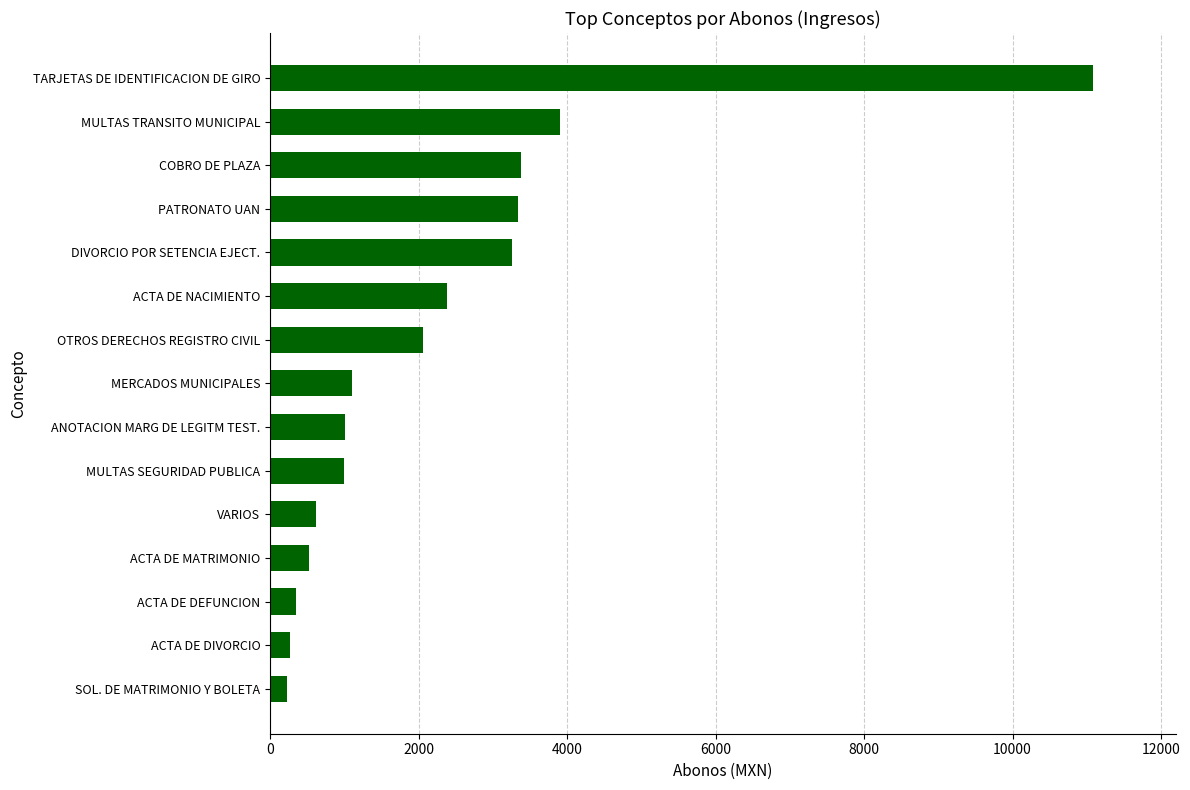

How many distinct data groups are displayed?

1